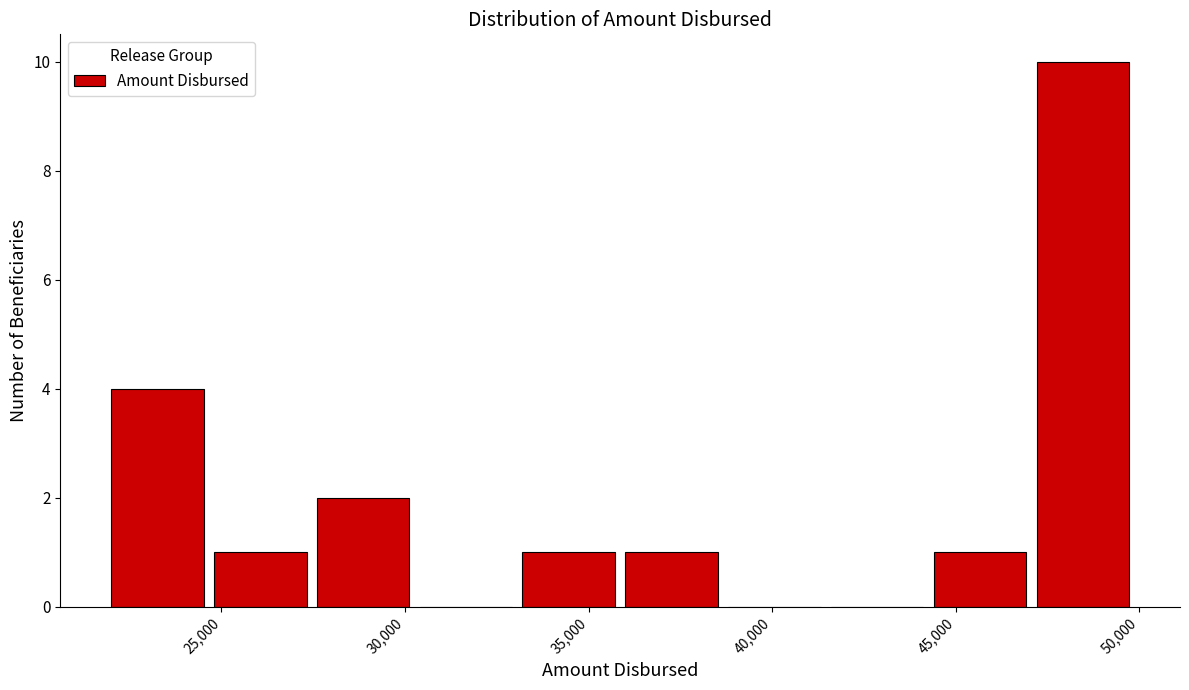

Reading left to right, list every bar in this chart as the range it spans on the x-axis followed by its height. Neither the bar edges nor the heights are printed on the chart, so give them approximately, as read against the axes.

22000 to 24800: 4
24800 to 27600: 1
27600 to 30400: 2
30400 to 33200: 0
33200 to 36000: 1
36000 to 38800: 1
38800 to 41600: 0
41600 to 44400: 0
44400 to 47200: 1
47200 to 50000: 10